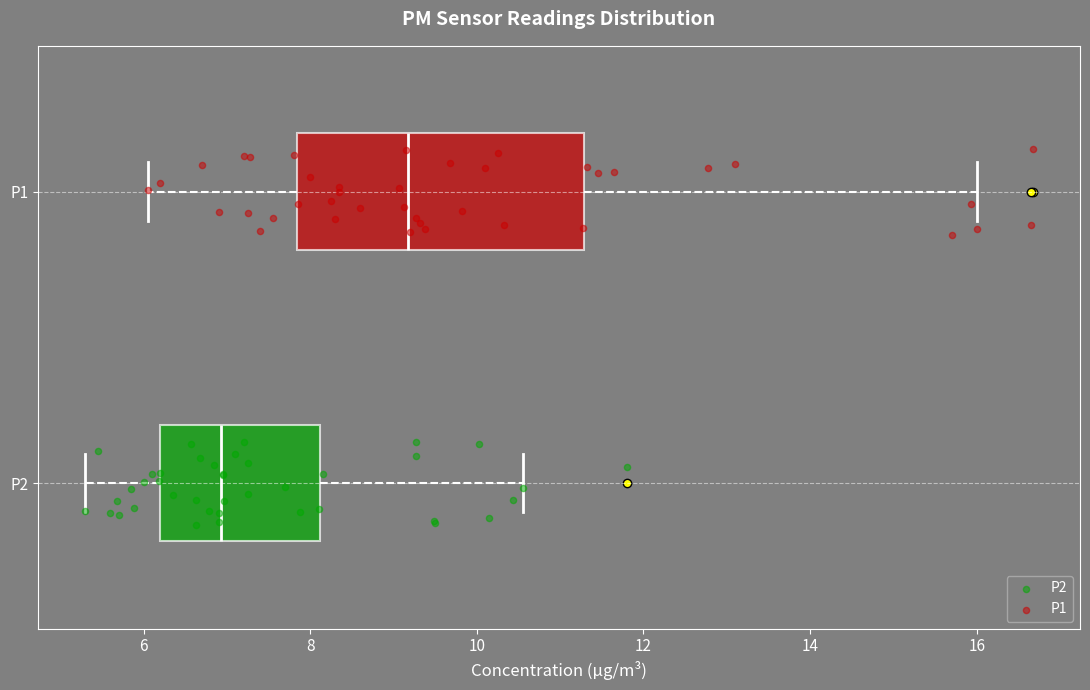

Reading bottom to top, transcribe this box plot: for each box, give where its median line is, the range the box spans, and where its two whiskers end, as read against the x-axis. The values are not printed on the chart, so give them approximately, as read against the axis.

P2: median 7.0, box 6.2 to 8.2, whiskers 5.4 to 10.6
P1: median 9.2, box 7.8 to 11.2, whiskers 6.0 to 16.0